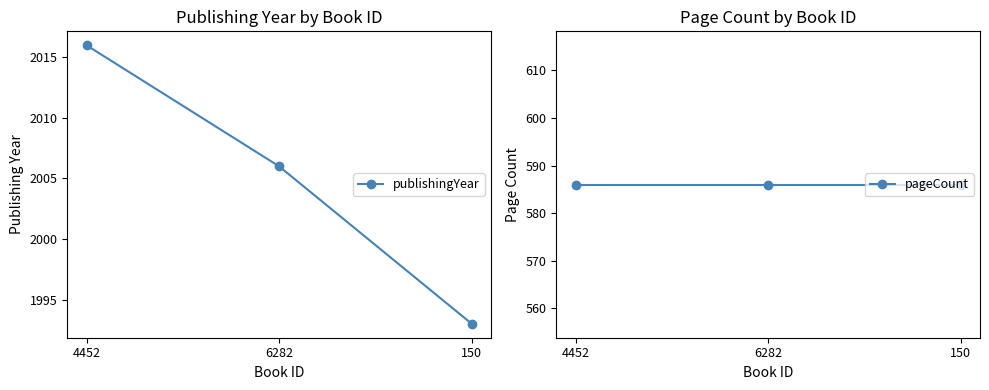

What is the difference between the maximum and minimum values in the publishingYear series?

23